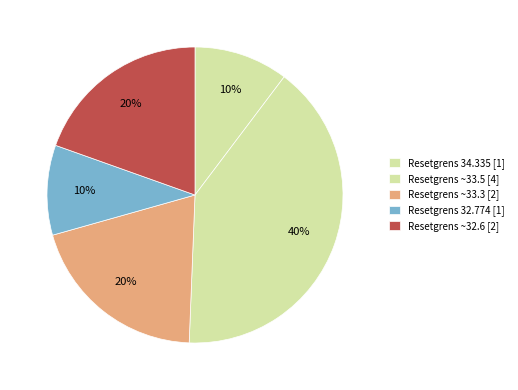

How many segments does this pie chart have?

5